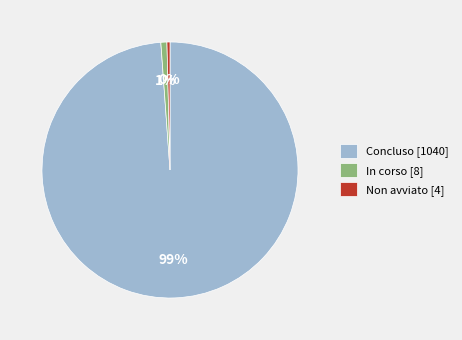

Is In corso [8] the majority of the pie?

No